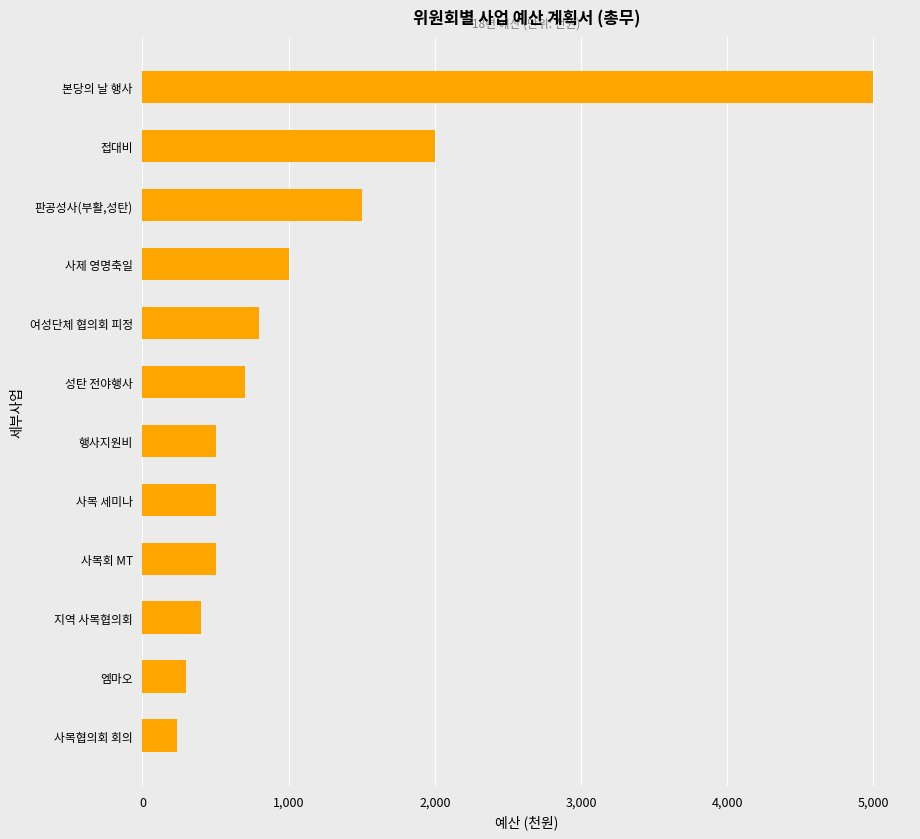

How many values are below 700?

6